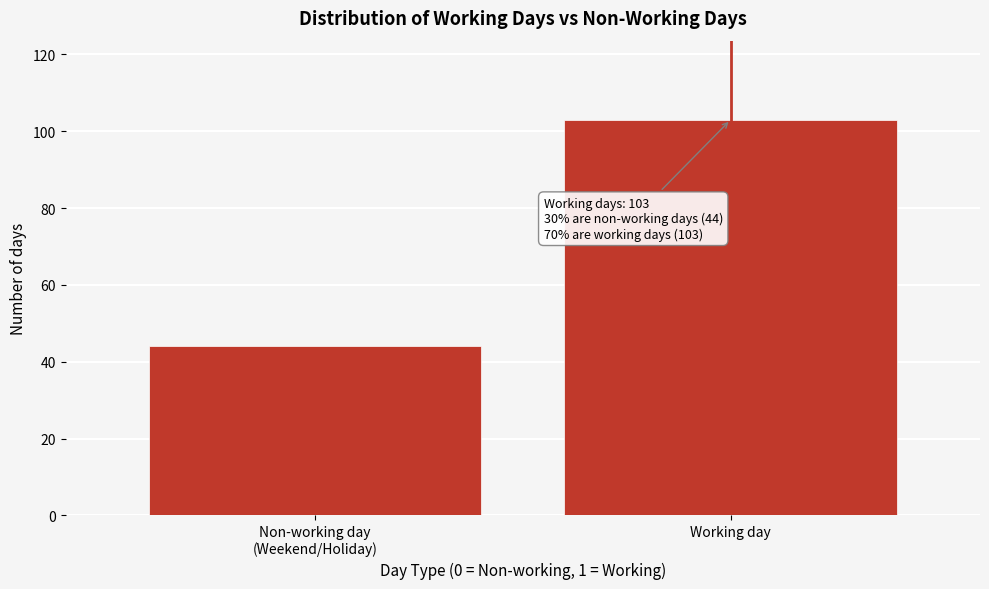

Reading left to right, list all the values displayed in this chart.

44	103